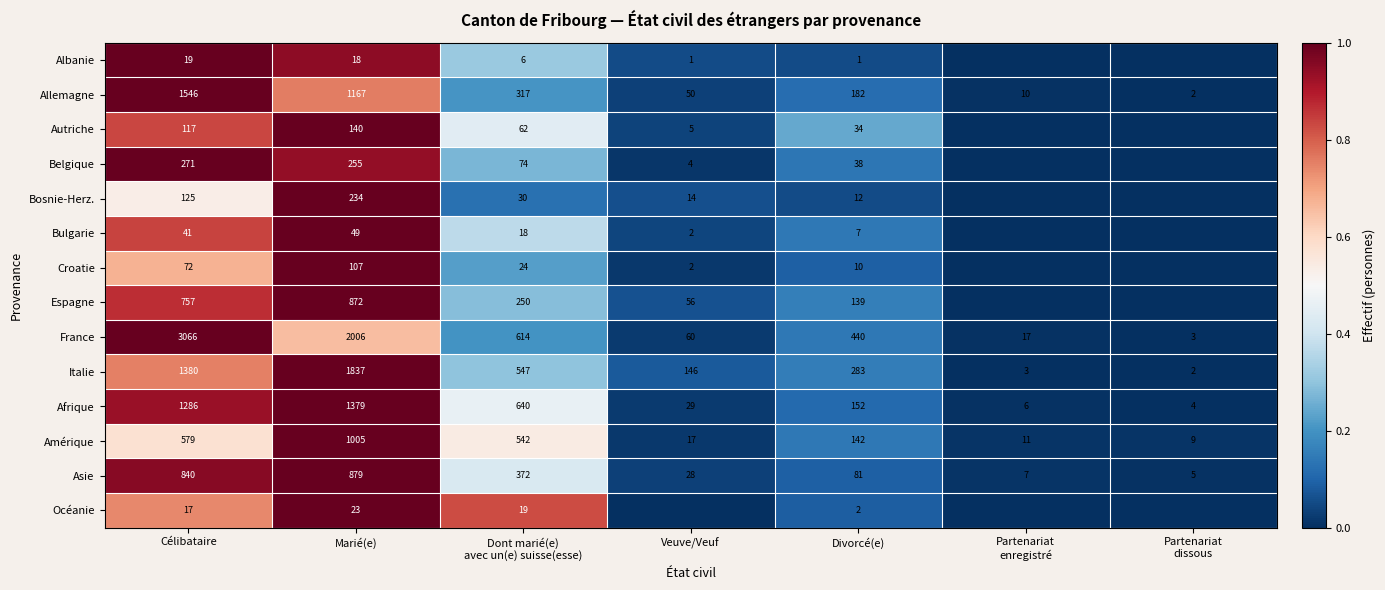

What is the lowest value of the Afrique series?

4